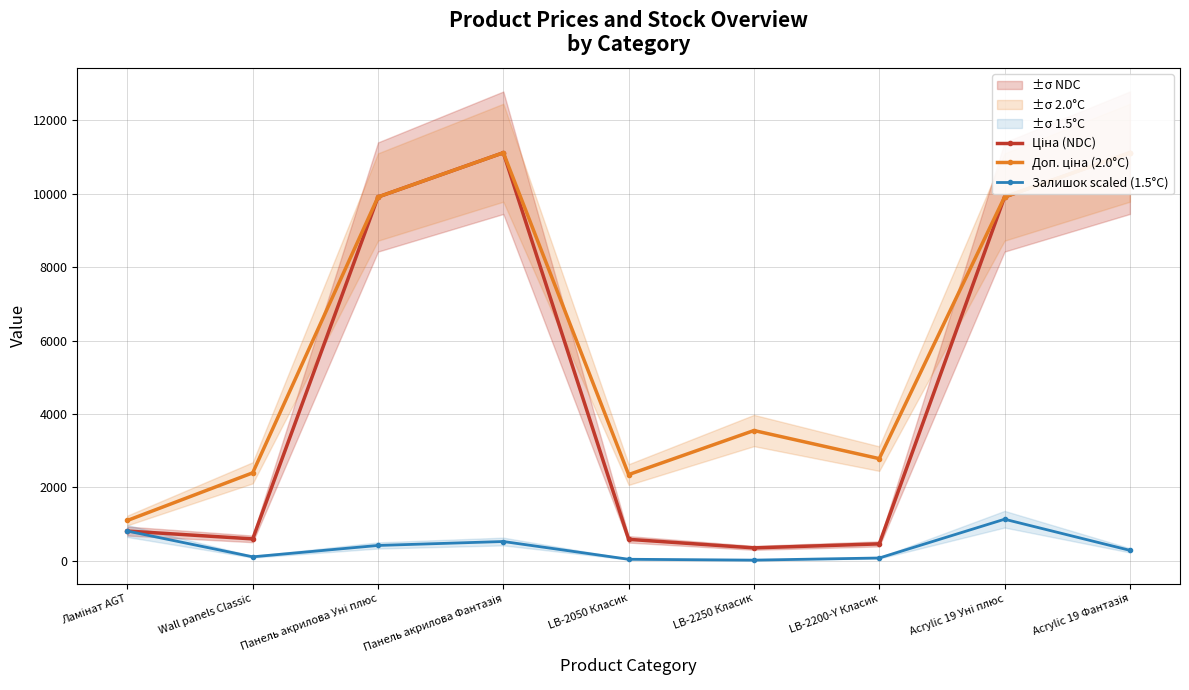

Which series has the largest total across all categories?

Доп. ціна (2.0°C)